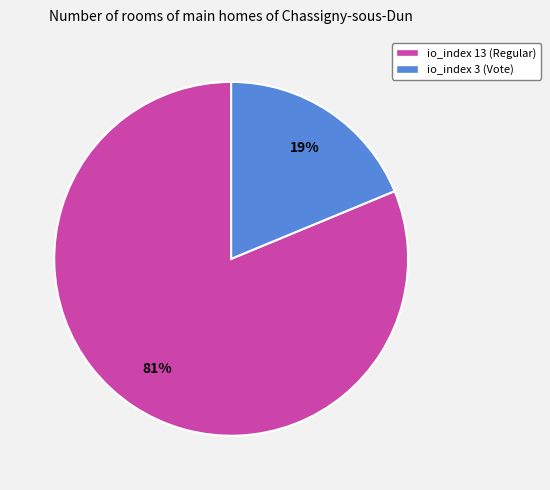

Which has a higher value, io_index 3 (Vote) or io_index 13 (Regular)?

io_index 13 (Regular)